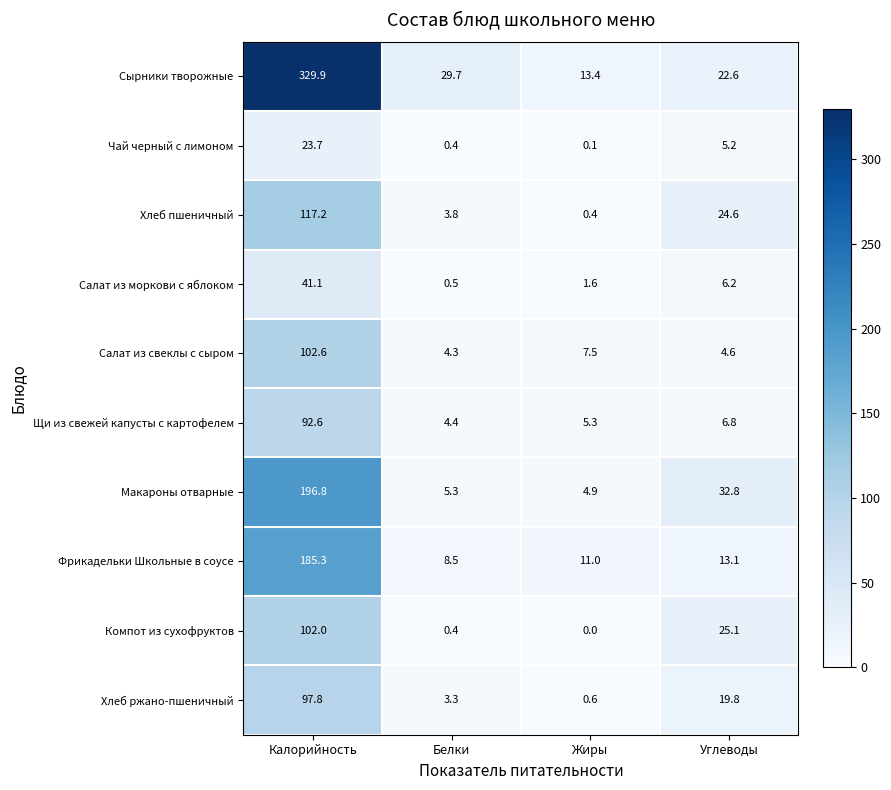

What is the approximate value of Салат из моркови с яблоком at Калорийность?

41.1